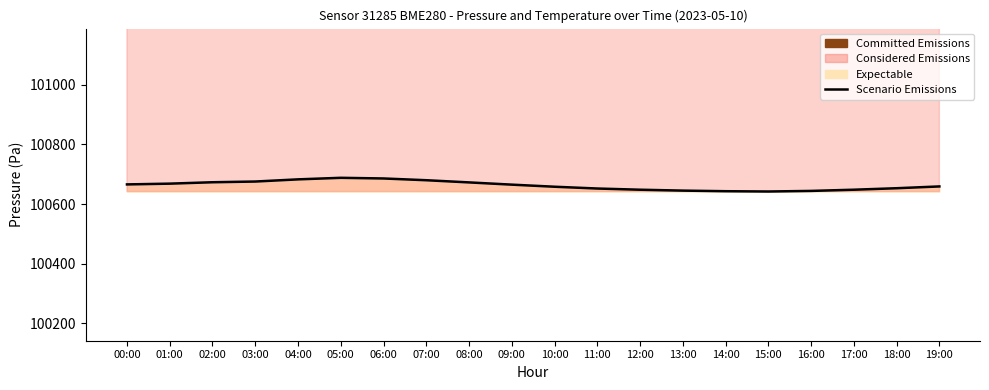

Reading left to right, list all the values displayed in this chart.

00:00=100665.8	01:00=100668.3	02:00=100673.0	03:00=100675.4	04:00=100682.7	05:00=100687.9	06:00=100685.7	07:00=100679.8	08:00=100672.5	09:00=100665.0	10:00=100658.0	11:00=100652.0	12:00=100648.0	13:00=100645.0	14:00=100643.0	15:00=100642.0	16:00=100644.0	17:00=100648.0	18:00=100653.0	19:00=100659.0